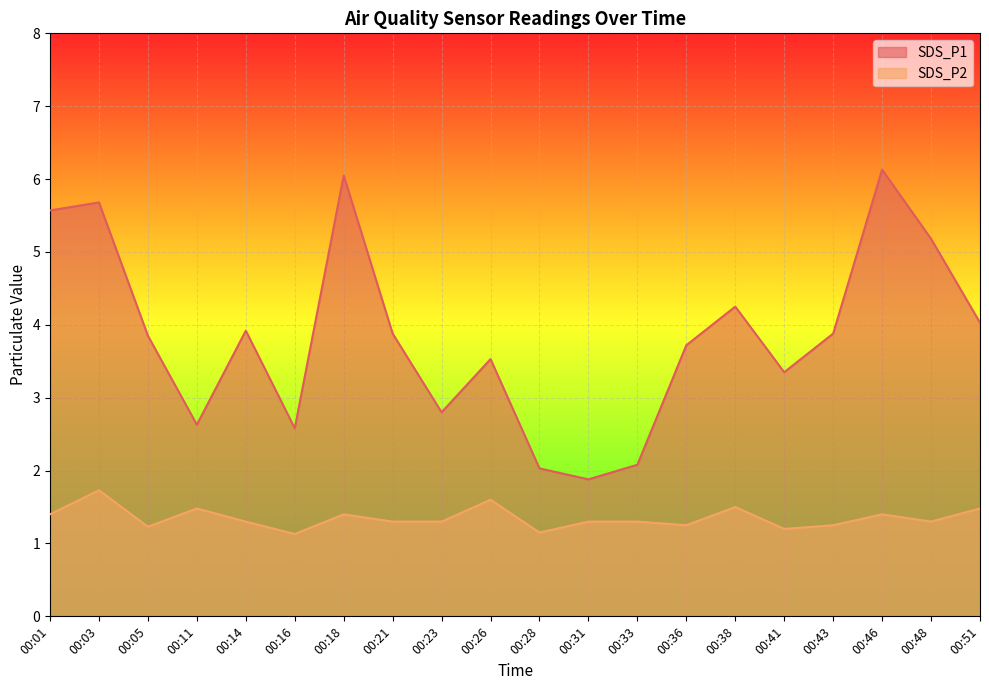

How many data points in SDS_P1 are above 3?

14